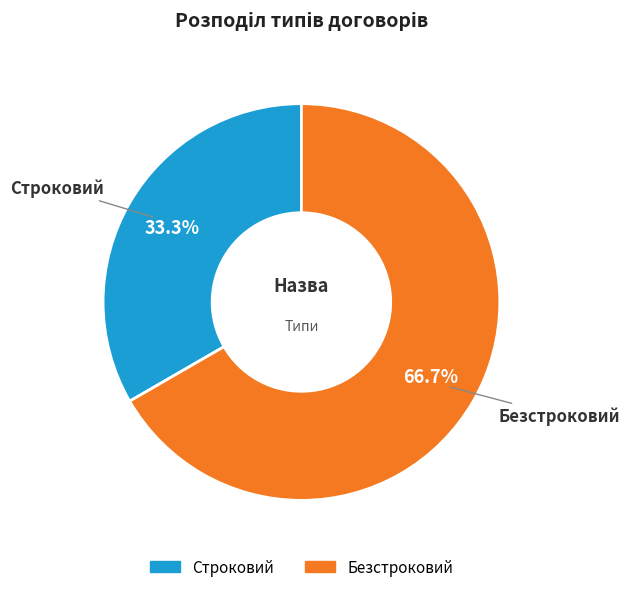

Is it true that Строковий is 33% of the pie?

True